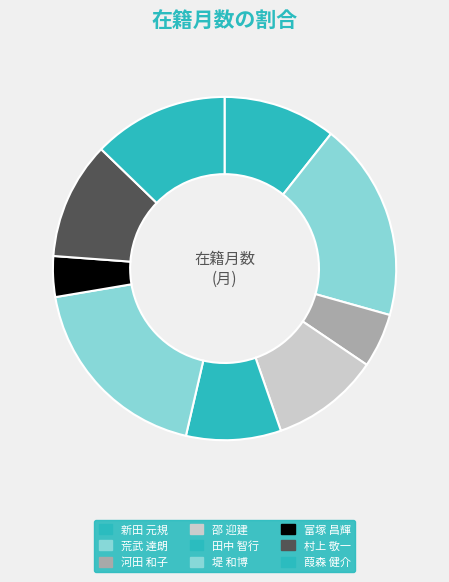

Does 新田 元規 represent more than half of the total?

No